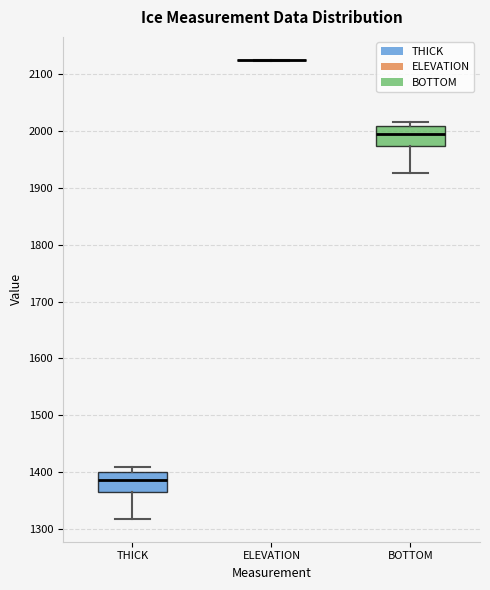

Reading left to right, transcribe this box plot: for each box, give where its median line is, the range the box spans, and where its two whiskers end, as read against the y-axis. The values are not printed on the chart, so give them approximately, as read against the axis.

THICK: median 1390, box 1370 to 1400, whiskers 1320 to 1410
ELEVATION: box collapsed to a line at 2120, whiskers 2120 to 2120
BOTTOM: median 1990, box 1970 to 2010, whiskers 1930 to 2020